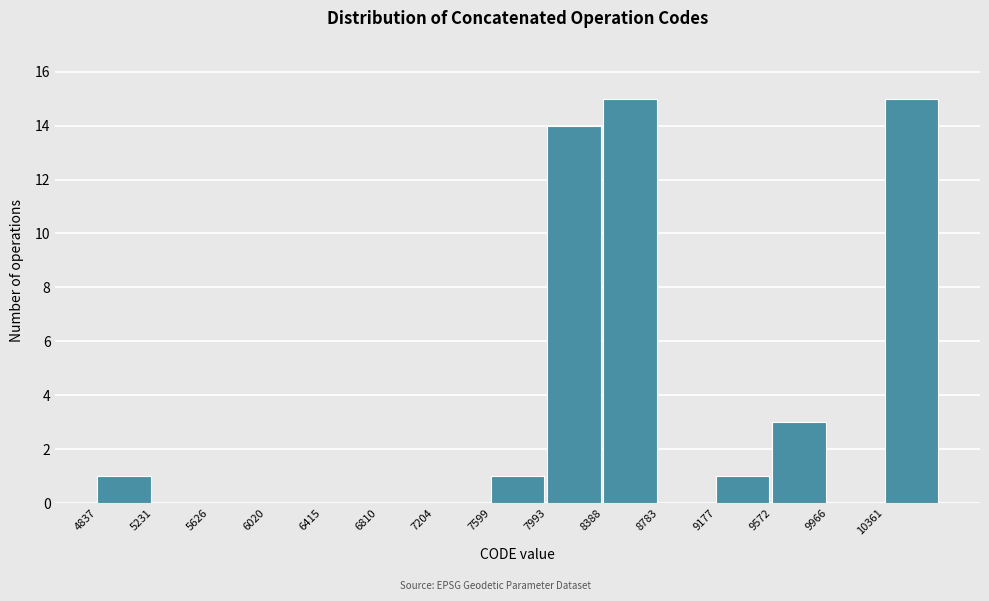

What is the height of the bar covering 4850 to 5250 on the x-axis? Neither the bar edges nor the heights are printed on the chart, so give them approximately, as read against the axes.

1